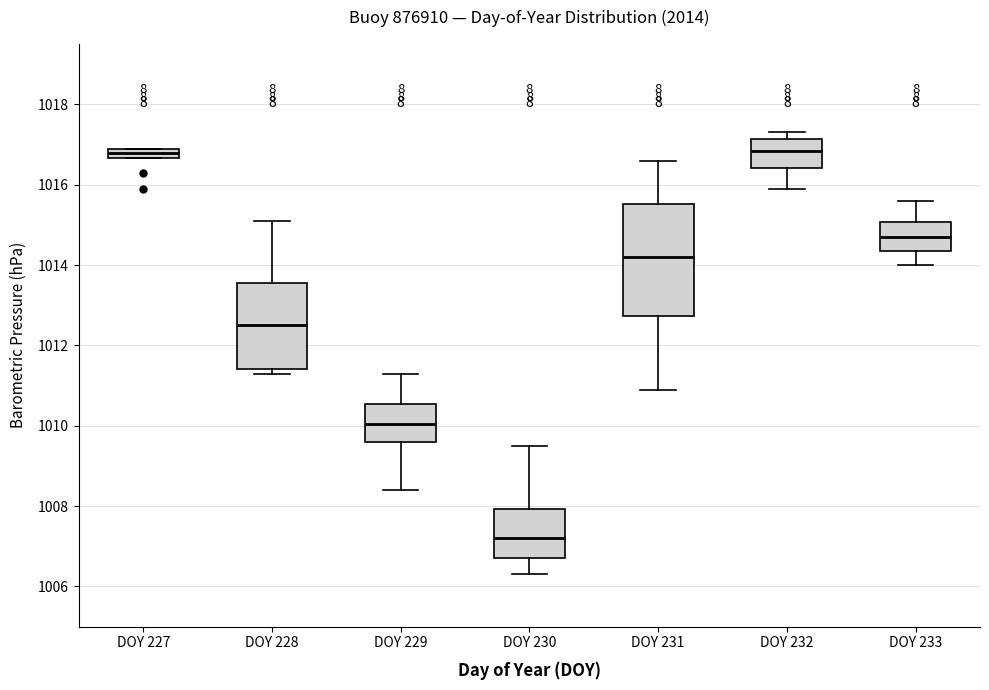

Comparing the boxes themselves (not the whiskers), which one is the tallest?

DOY 231